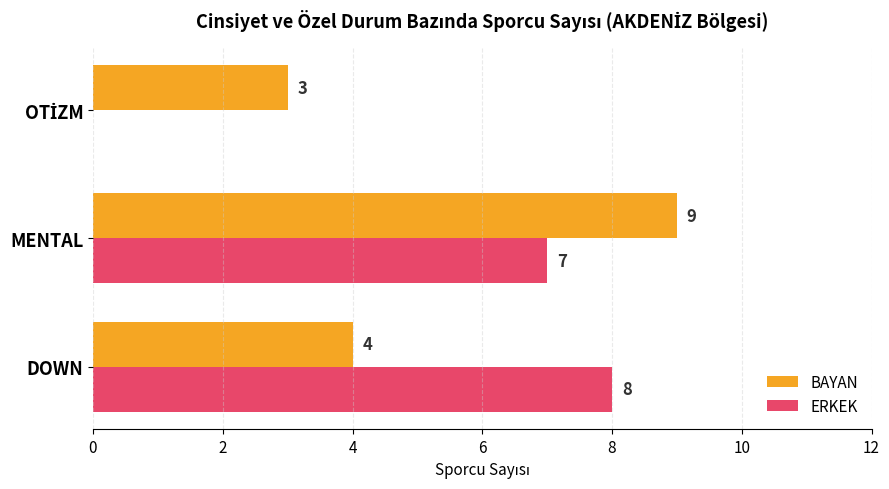

The BAYAN series shows 9 at MENTAL. True or false?

True